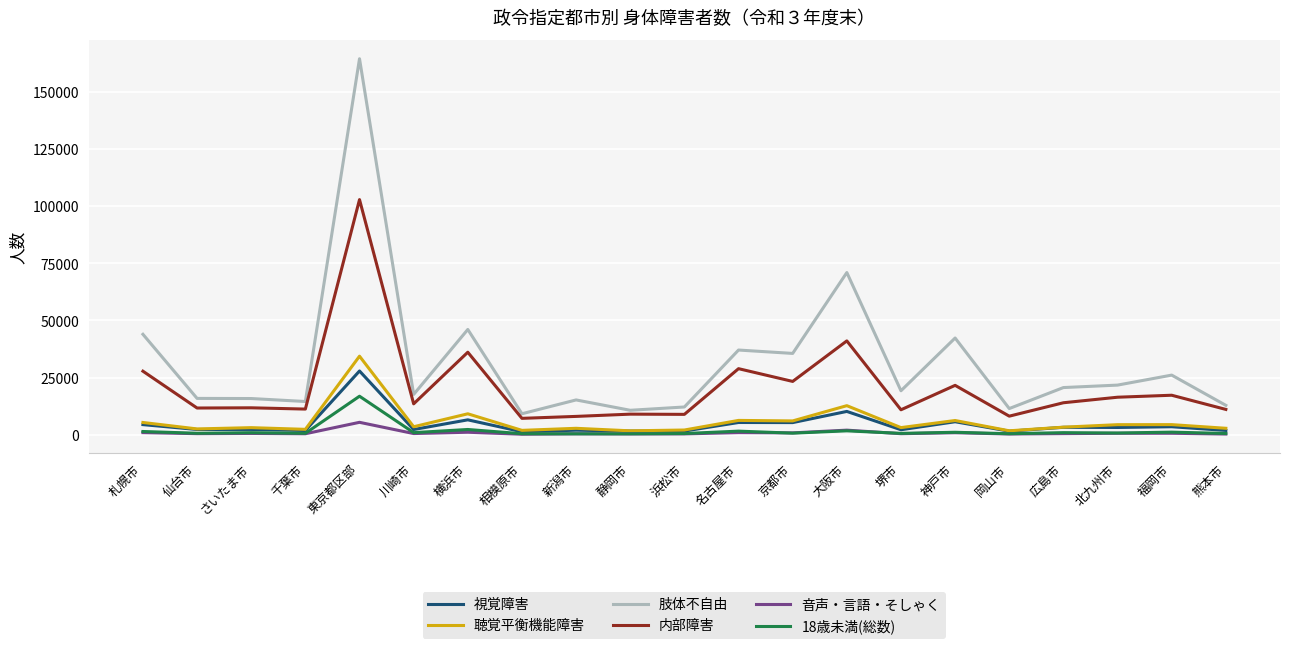

At which category does the chart reach its peak across all series?

東京都区部